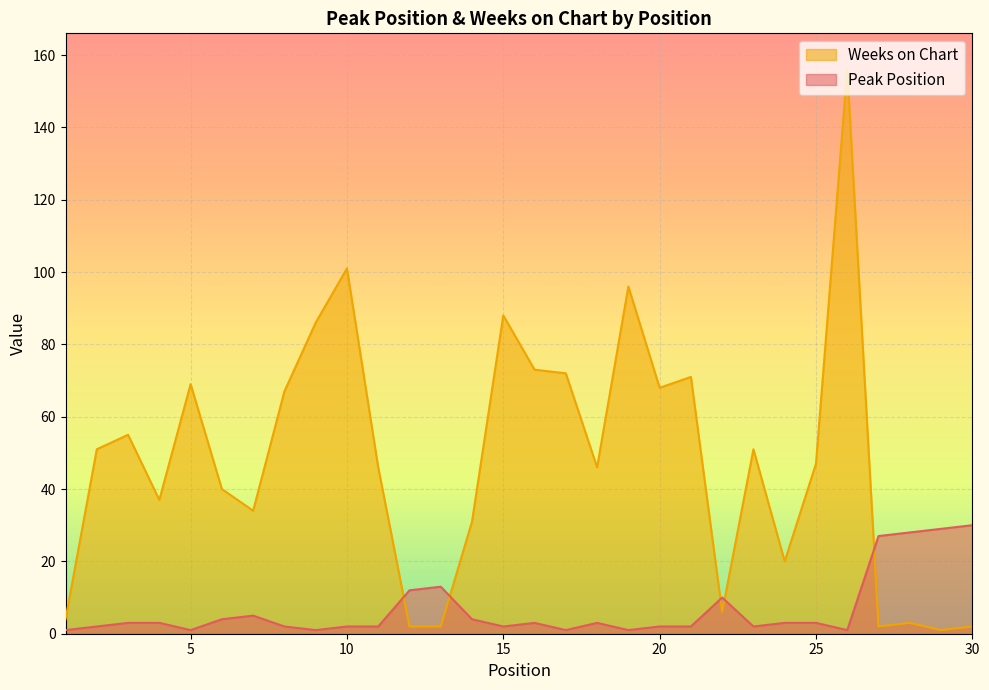

True or false: Peak Position has a value of 2 at 11.

True